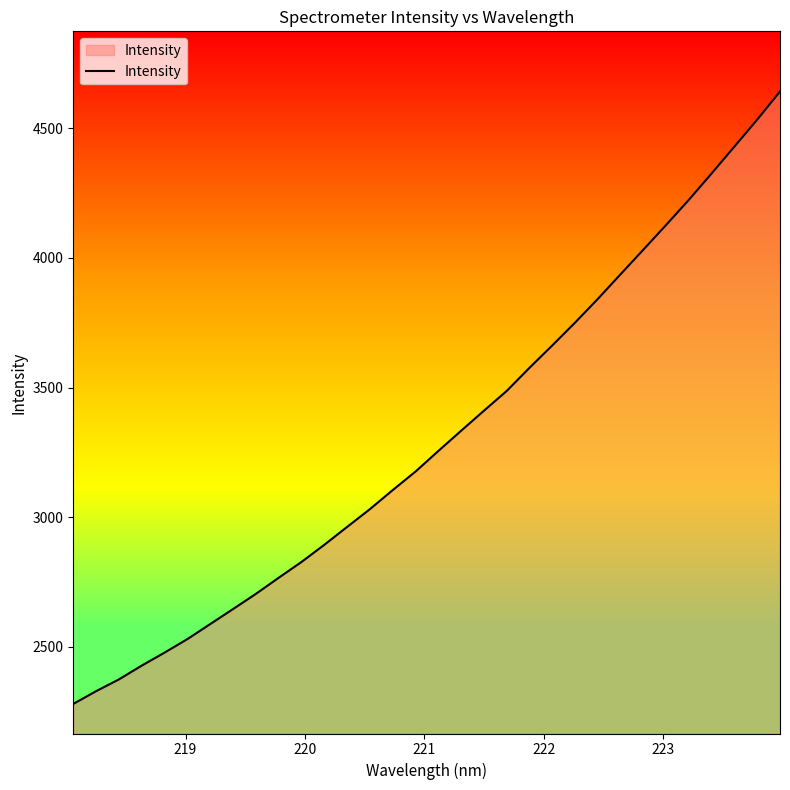

What is the maximum value shown in the chart?

4642.1